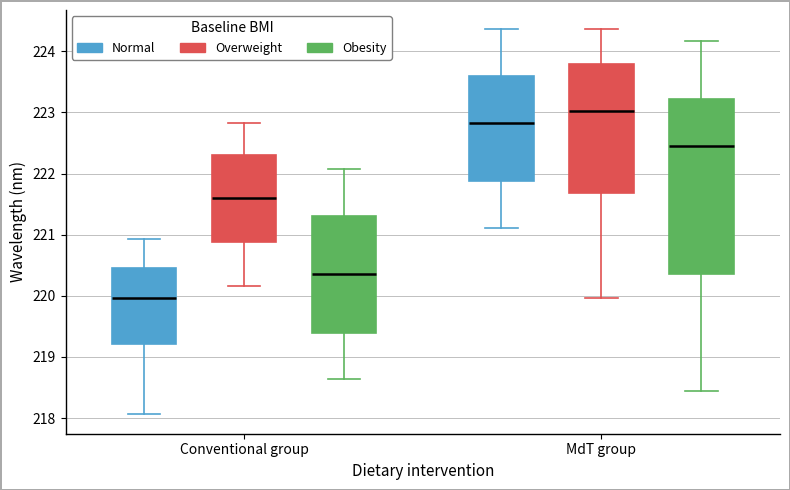

Reading left to right, transcribe this box plot: for each box, give where its median line is, the range the box spans, and where its two whiskers end, as read against the y-axis. The values are not printed on the chart, so give them approximately, as read against the axis.

Conventional group (Normal): median 220.0, box 219.2 to 220.4, whiskers 218.1 to 220.9
Conventional group (Overweight): median 221.6, box 220.9 to 222.3, whiskers 220.2 to 222.8
Conventional group (Obesity): median 220.4, box 219.4 to 221.3, whiskers 218.6 to 222.1
MdT group (Normal): median 222.8, box 221.9 to 223.6, whiskers 221.1 to 224.4
MdT group (Overweight): median 223.0, box 221.7 to 223.8, whiskers 220.0 to 224.4
MdT group (Obesity): median 222.5, box 220.4 to 223.2, whiskers 218.4 to 224.2